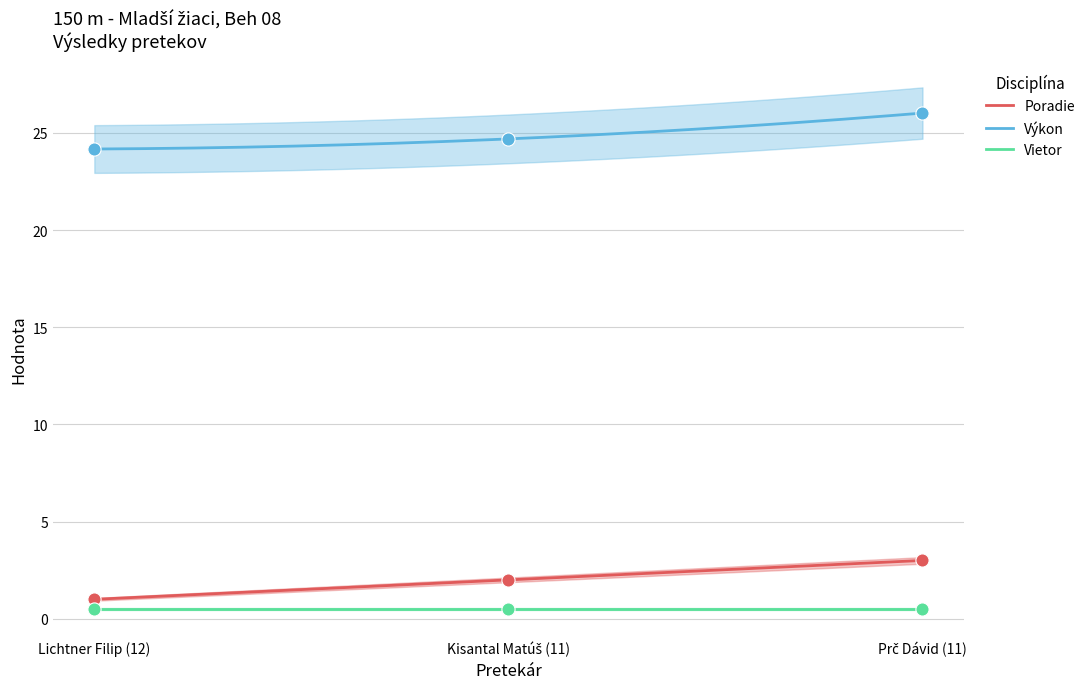

What is the highest value of the Výkon series?

26.0